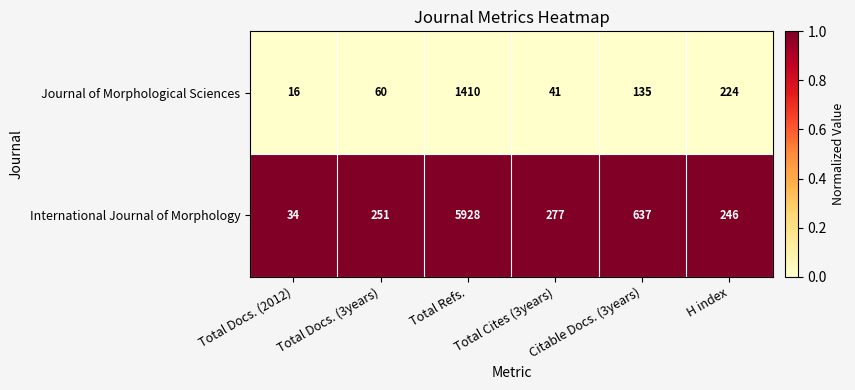

What is the greatest value displayed?

5928